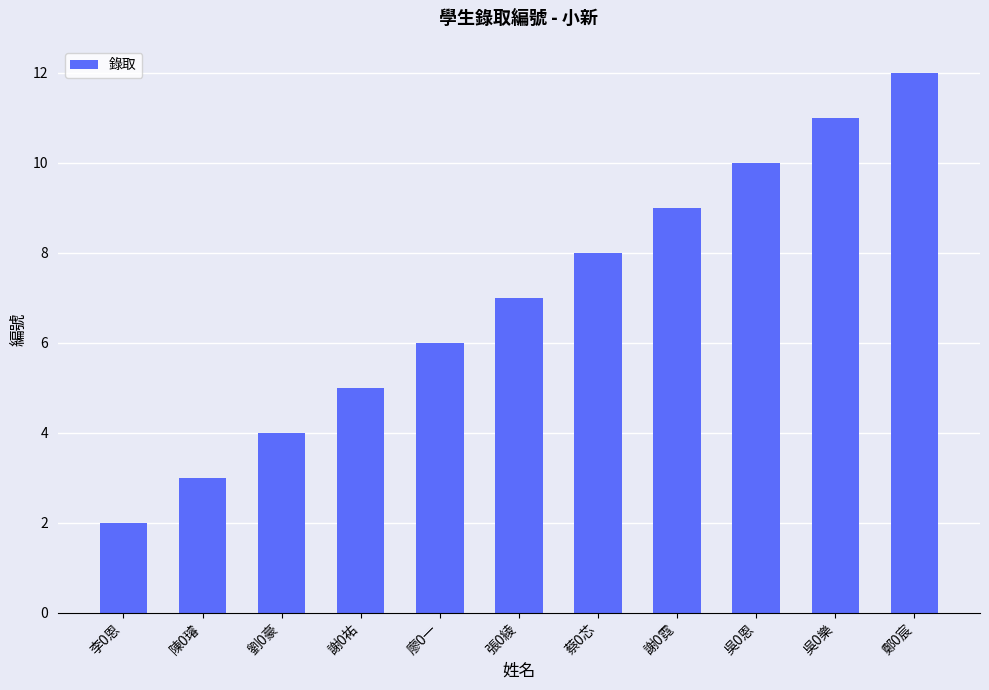

How many categories are shown in the chart?

11